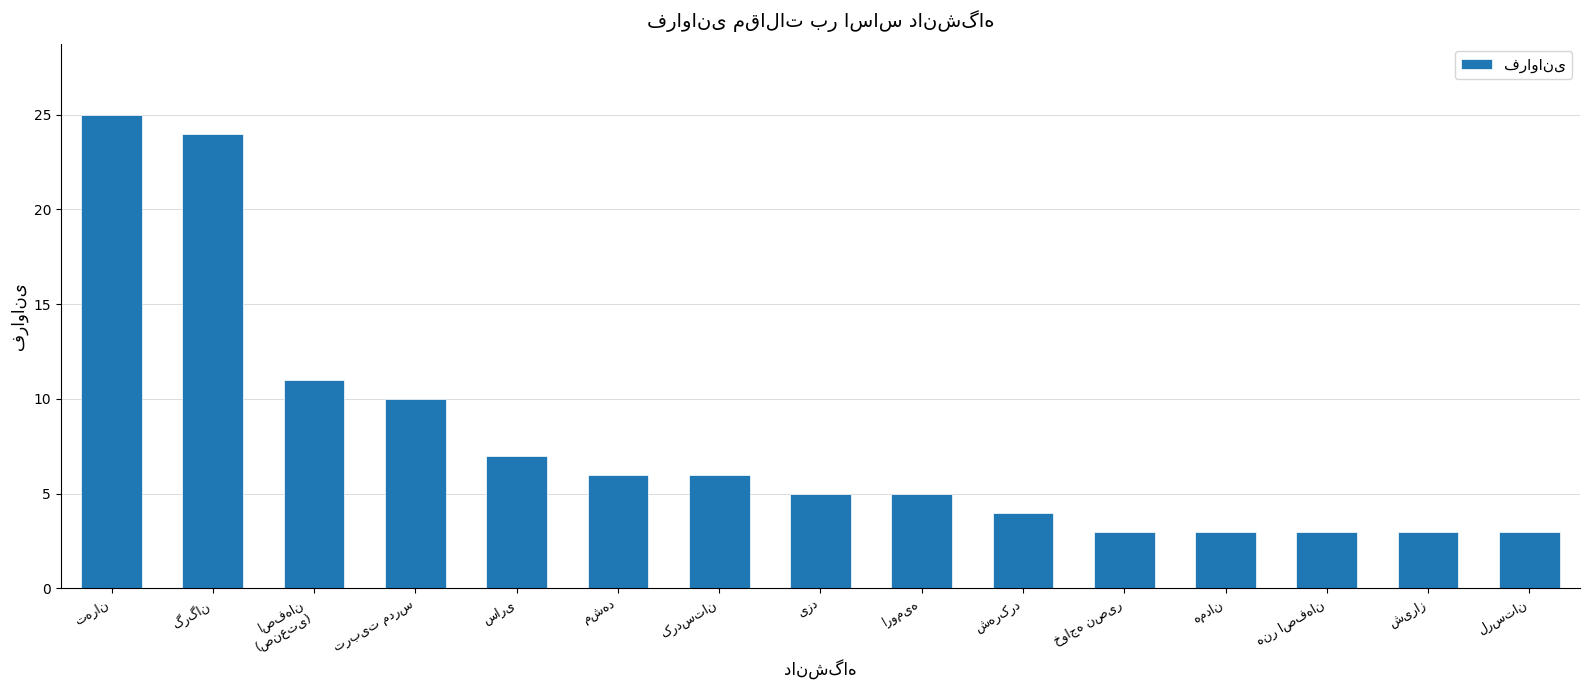

What is the value of the 9th bar from the left?

5